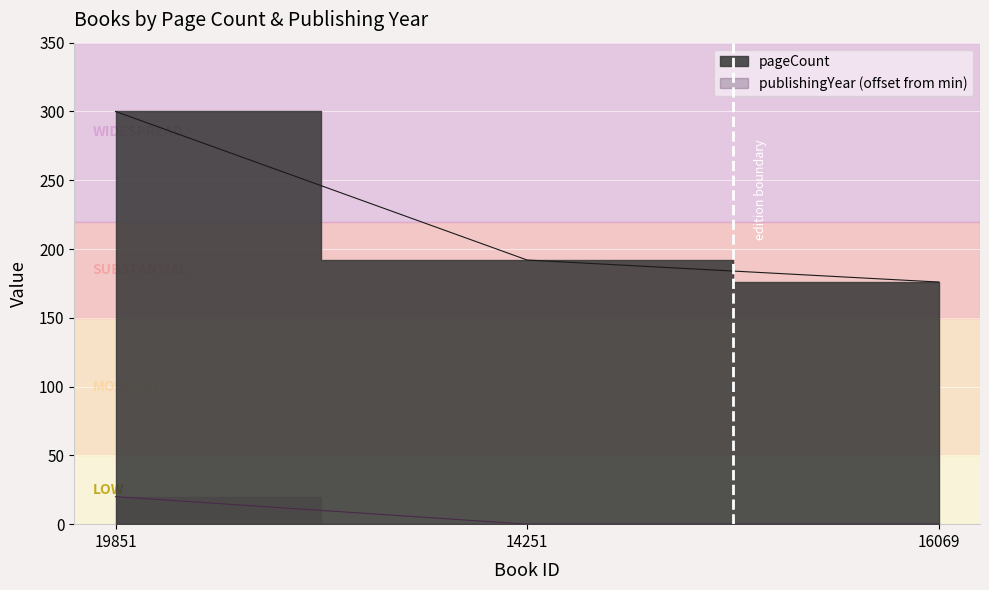

What are all the series names shown in the legend?

pageCount, publishingYear